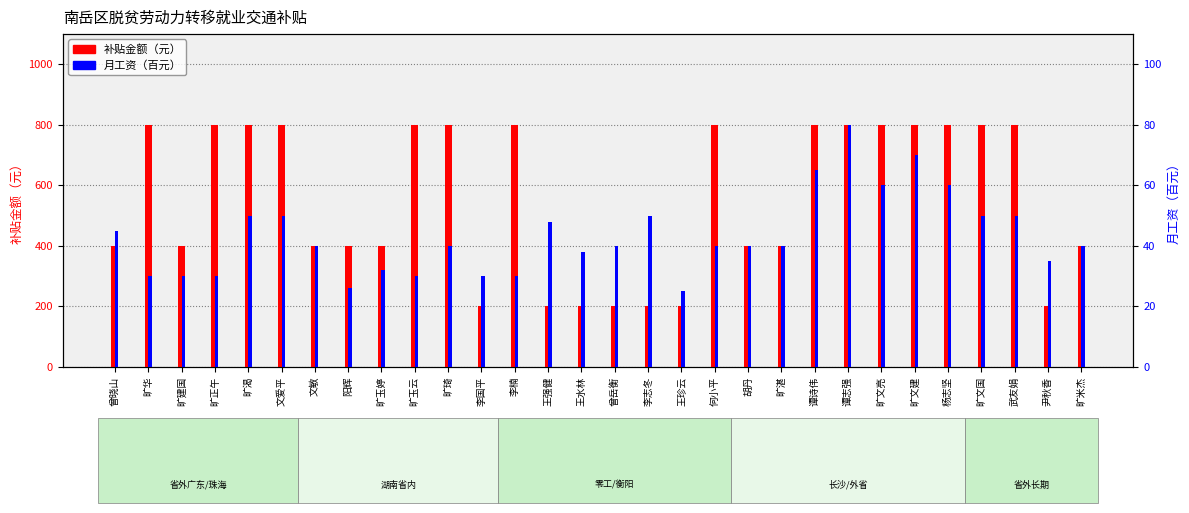

What is the difference between the second highest and minimum values in the 补贴金额（元） series?

600